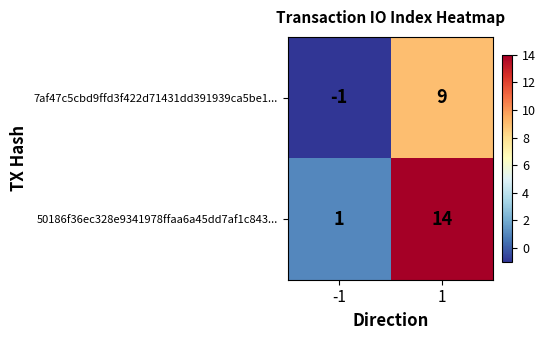

What is the highest value of the 7af47c5cbd9ffd3f422d71431dd391939ca5be1... series?

9